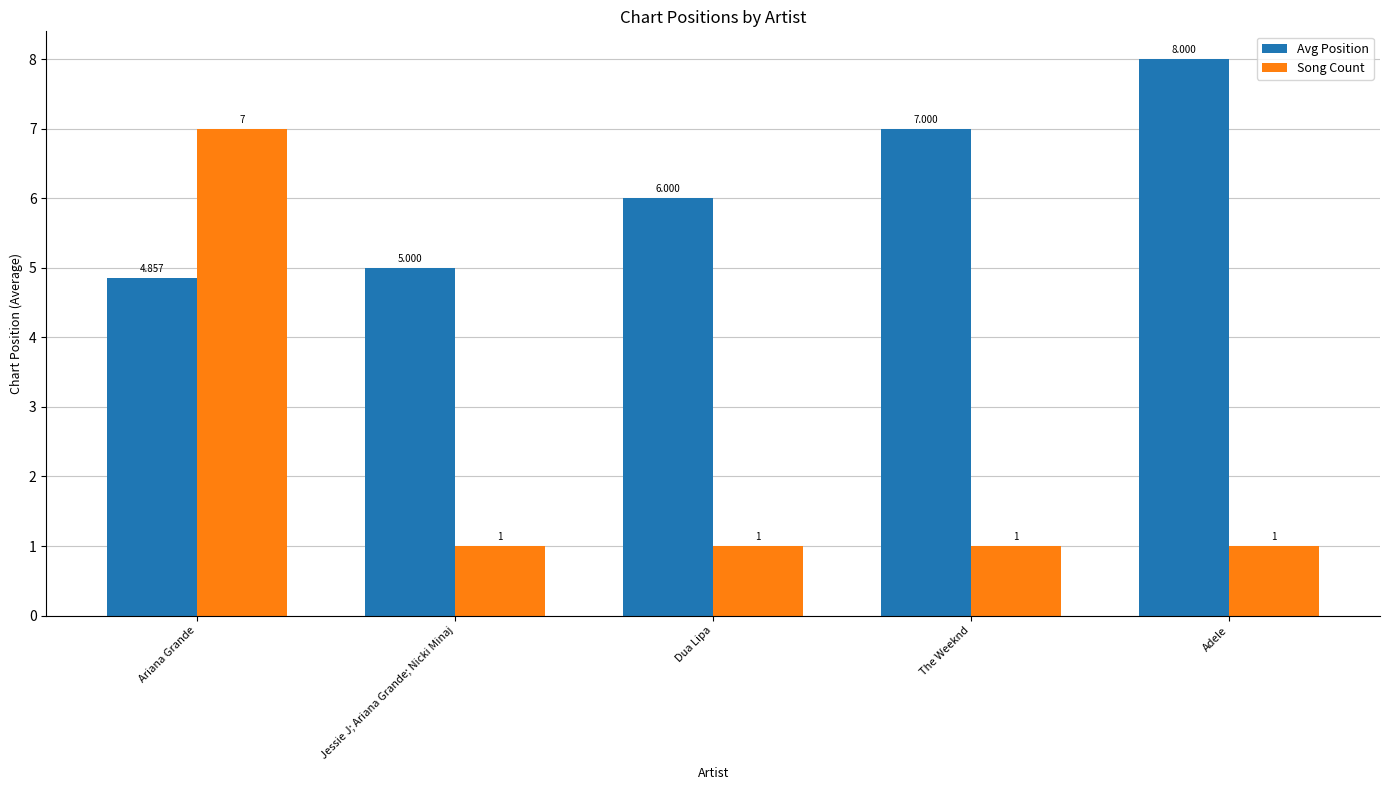

What are all the series names shown in the legend?

Avg Position, Song Count